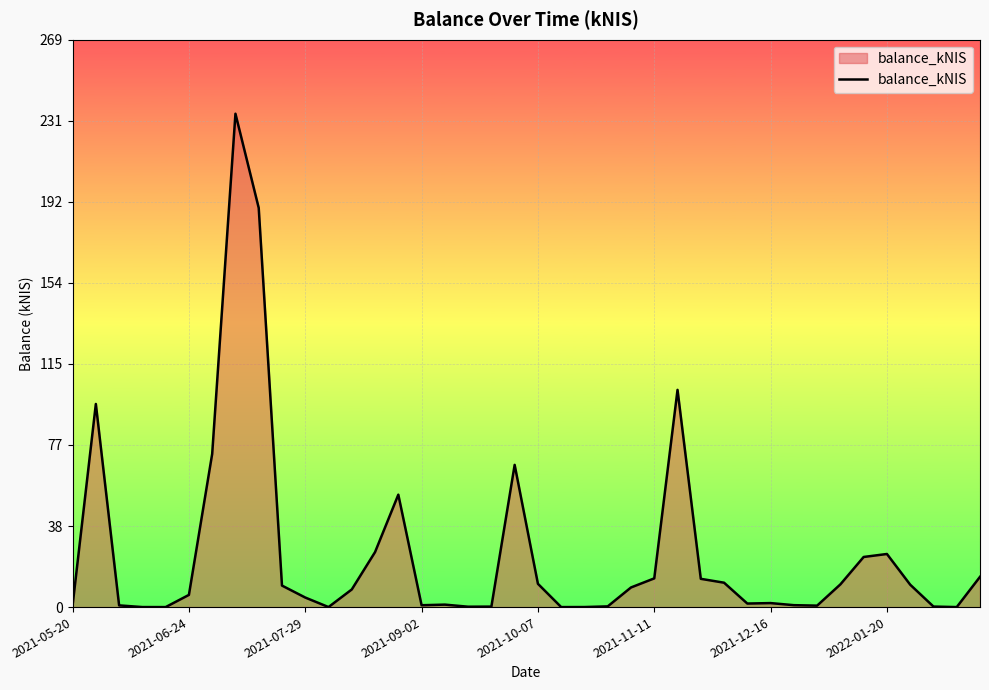

How many lines are shown in the chart?

1